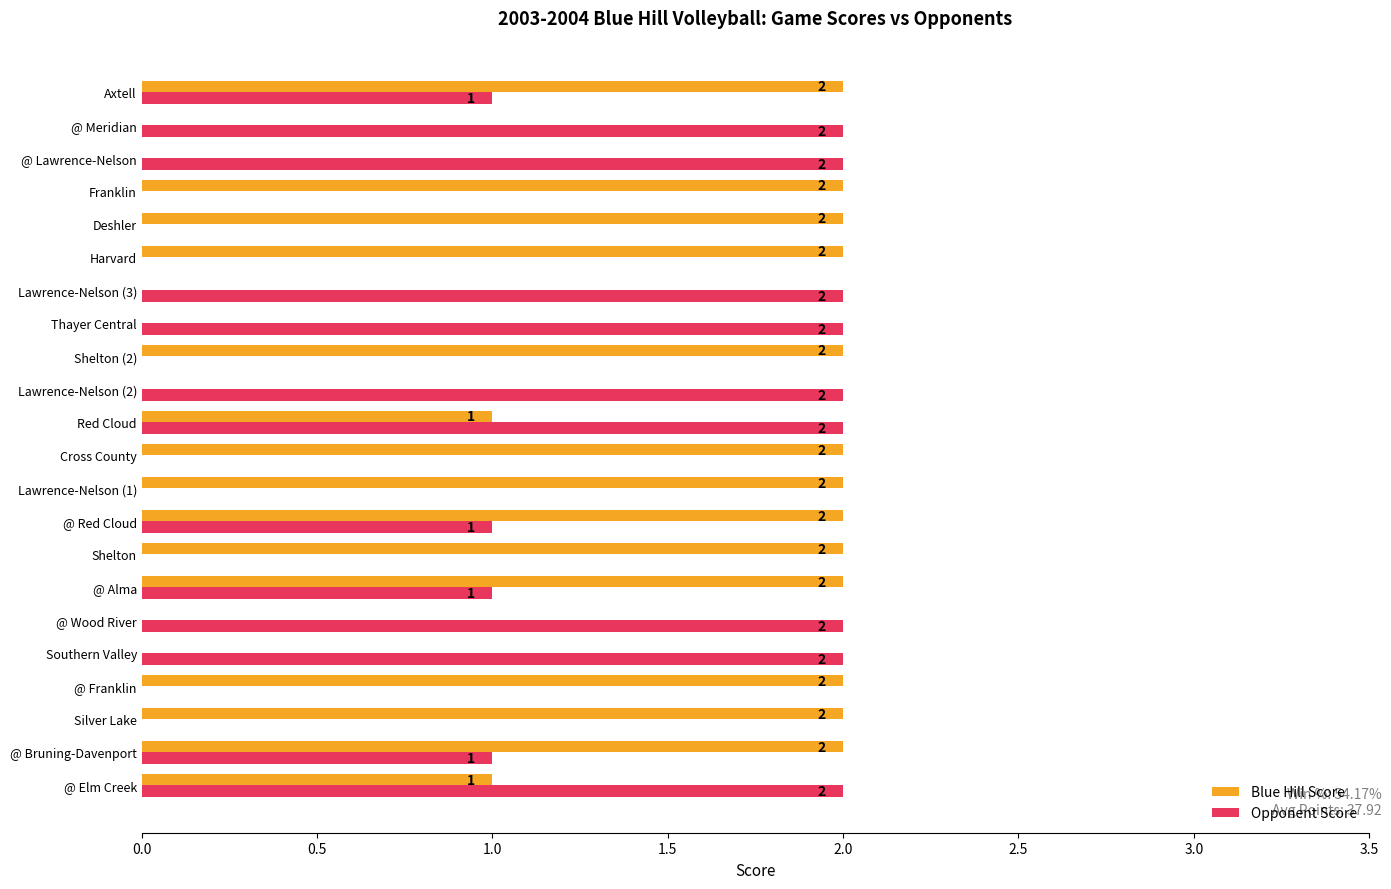

What is the sum of all Blue Hill Score values?

28